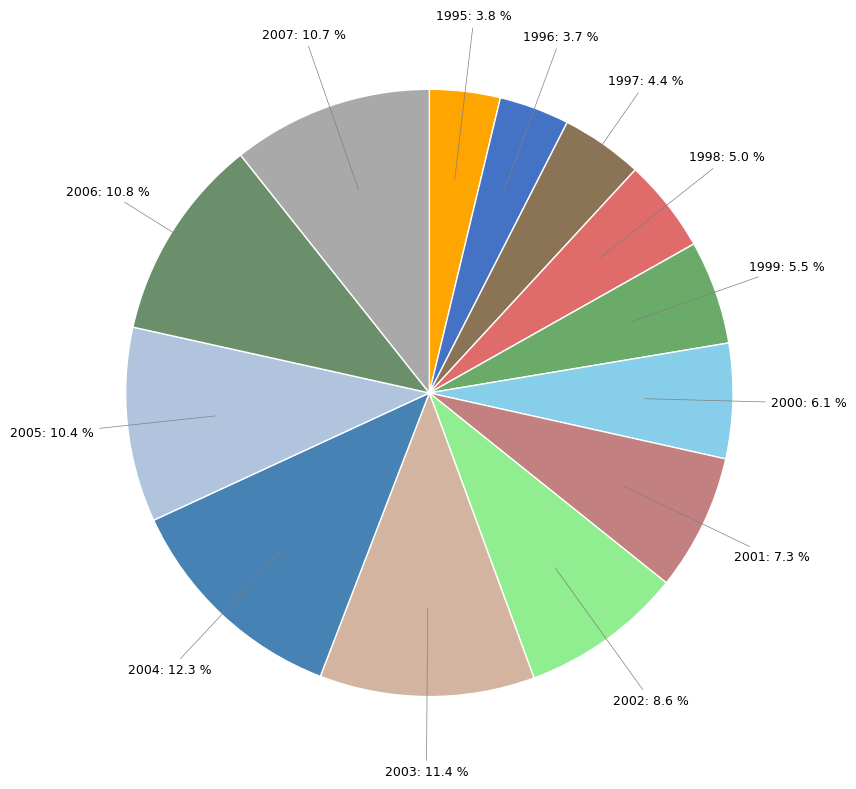

How many slices are in this pie chart?

13